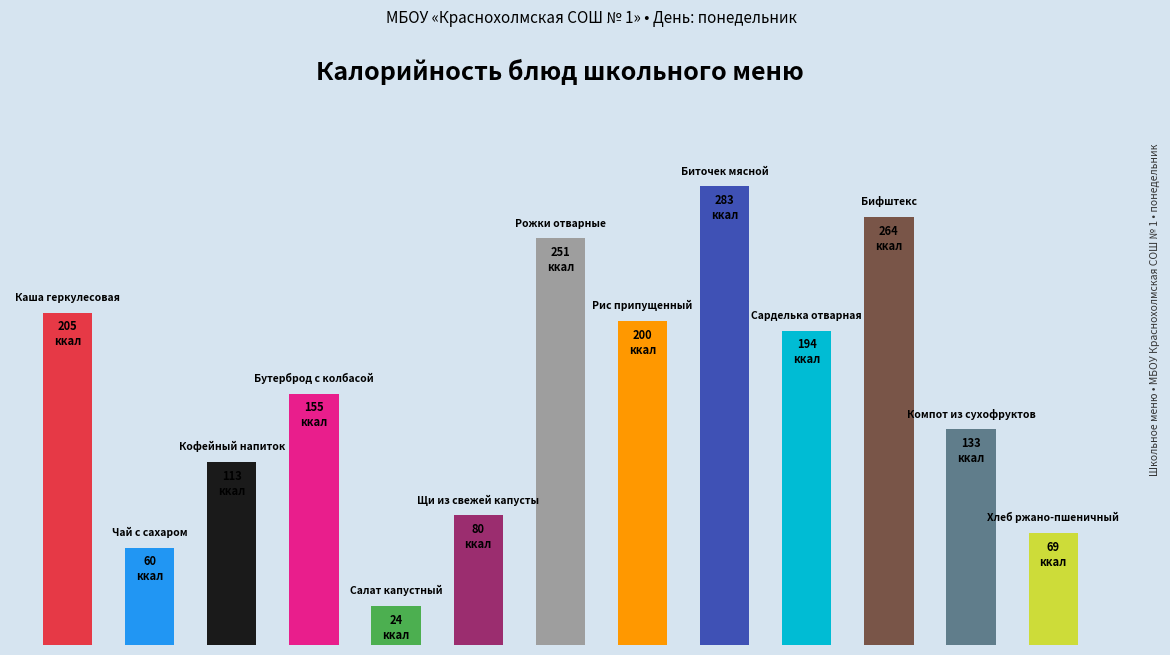

Are the bars horizontal?

No